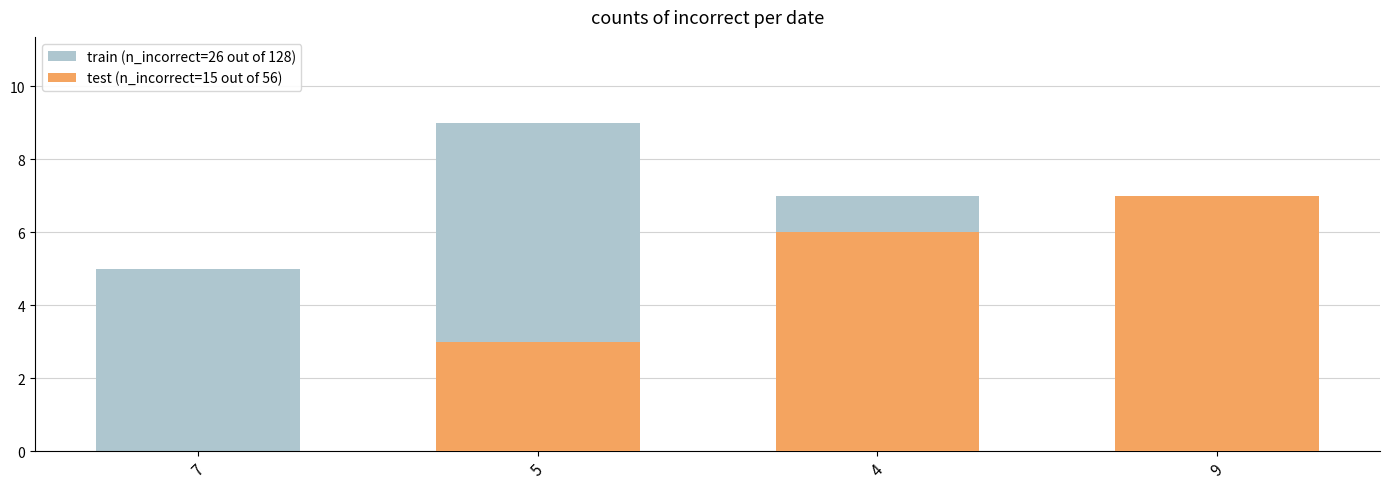

Rank the series by their average value, from highest to lowest.

train (n_incorrect=26 out of 128), test (n_incorrect=15 out of 56)